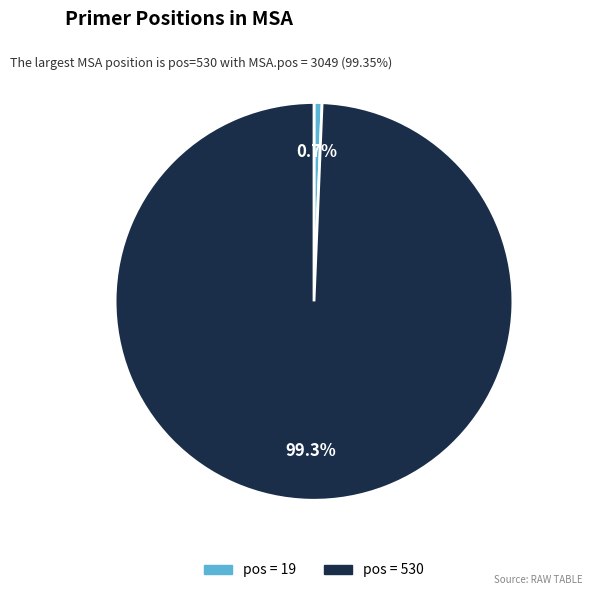

To the nearest percent, what is the difference between the largest and smallest slice percentages?

99%